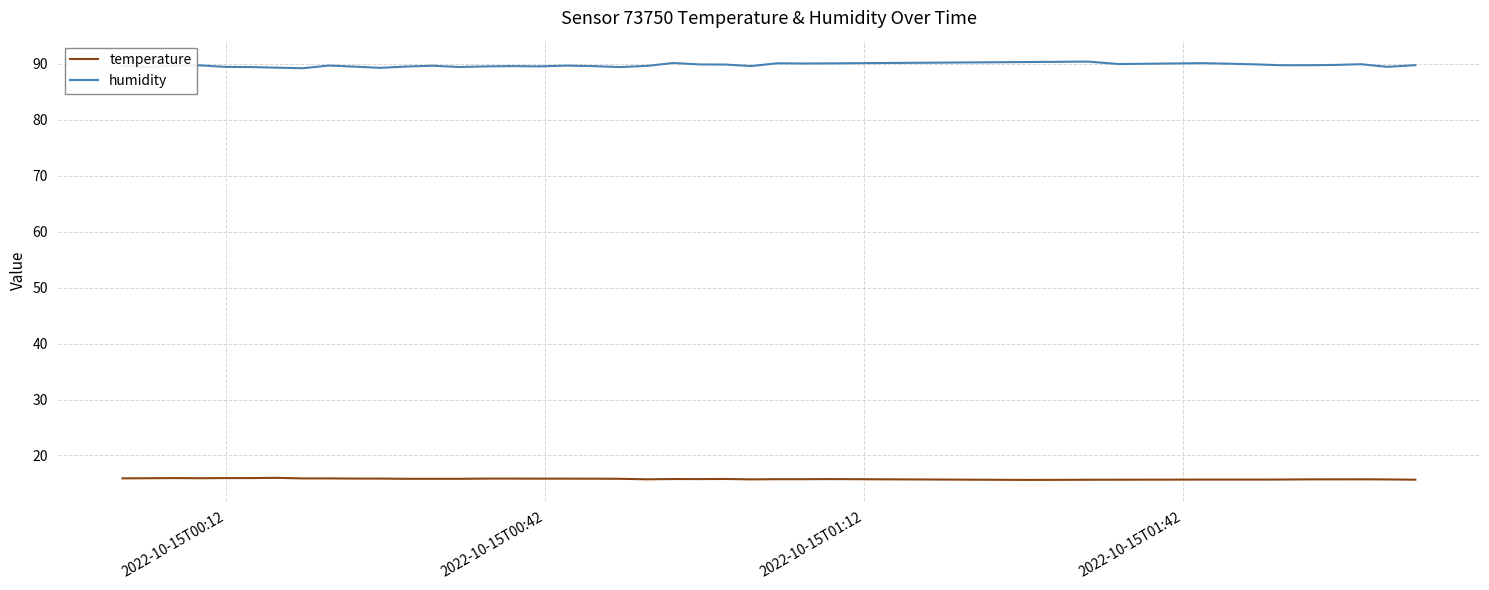

Is this an area chart (filled region under the line)?

No